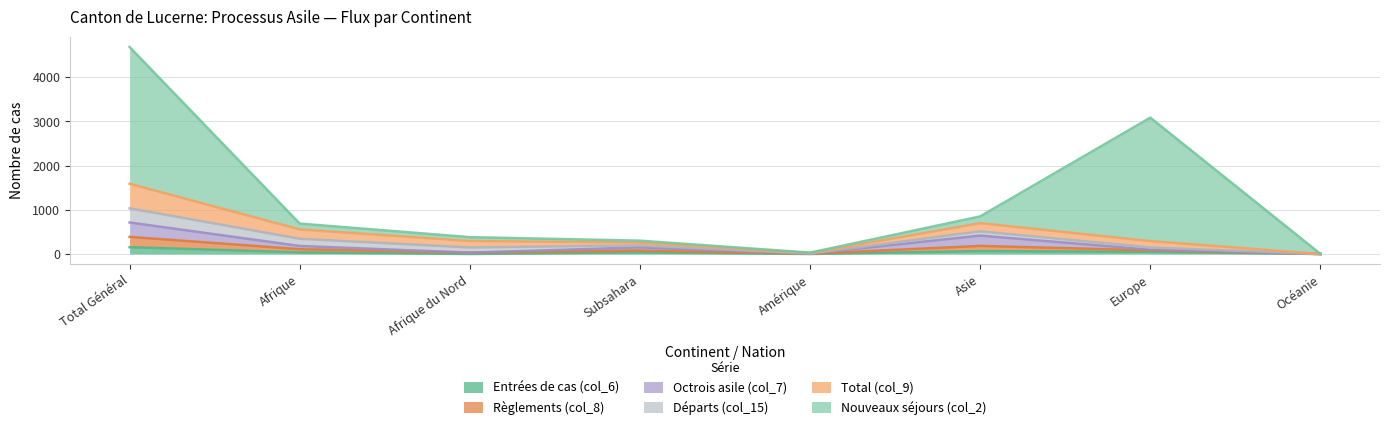

Which label corresponds to the largest value in the chart?

Total Général